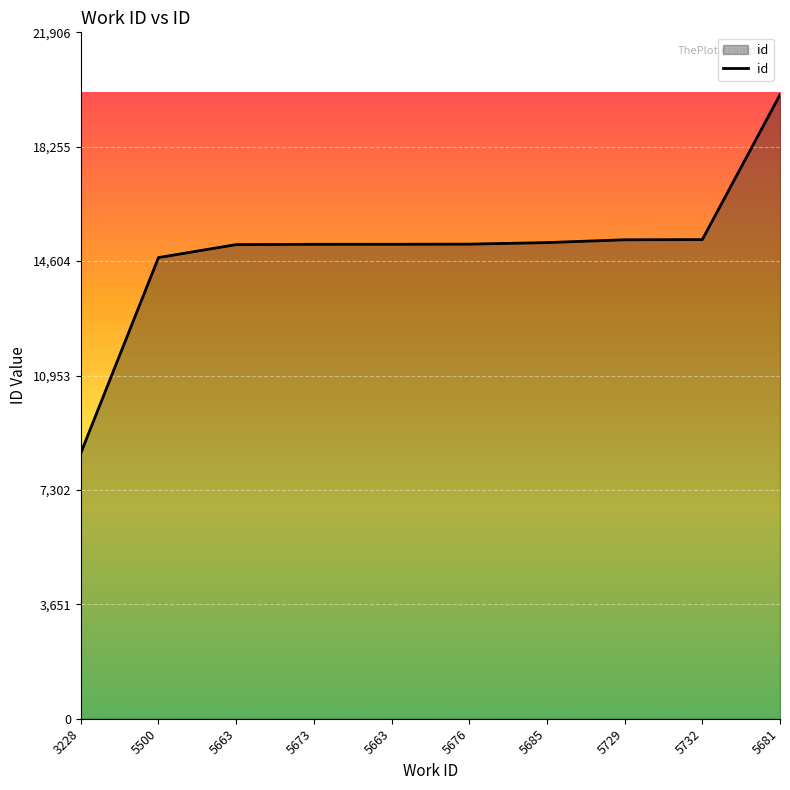

Does the chart have visible grid lines?

Yes